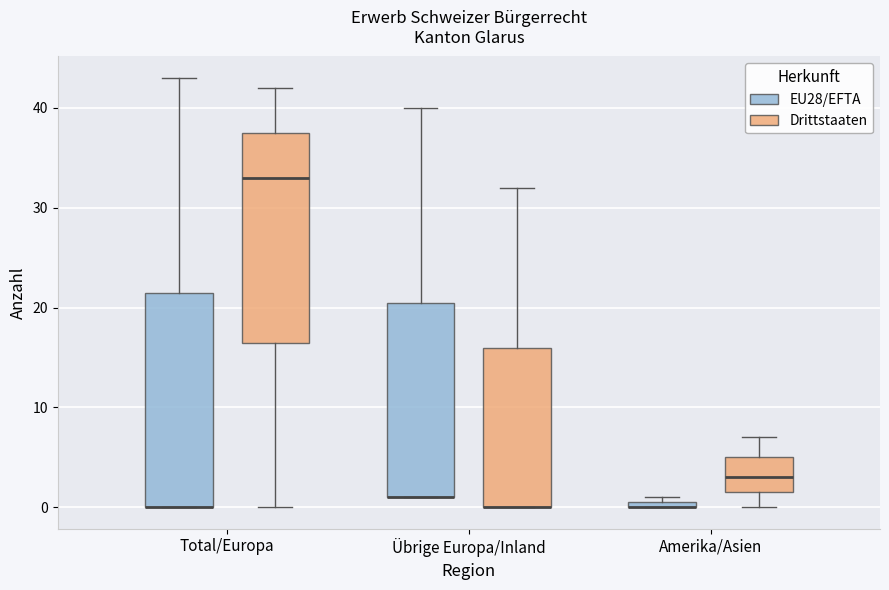

Where is the upper edge of the box for Amerika/Asien (EU28/EFTA) on the y-axis? The values are not printed on the chart, so give them approximately, as read against the axis.

1